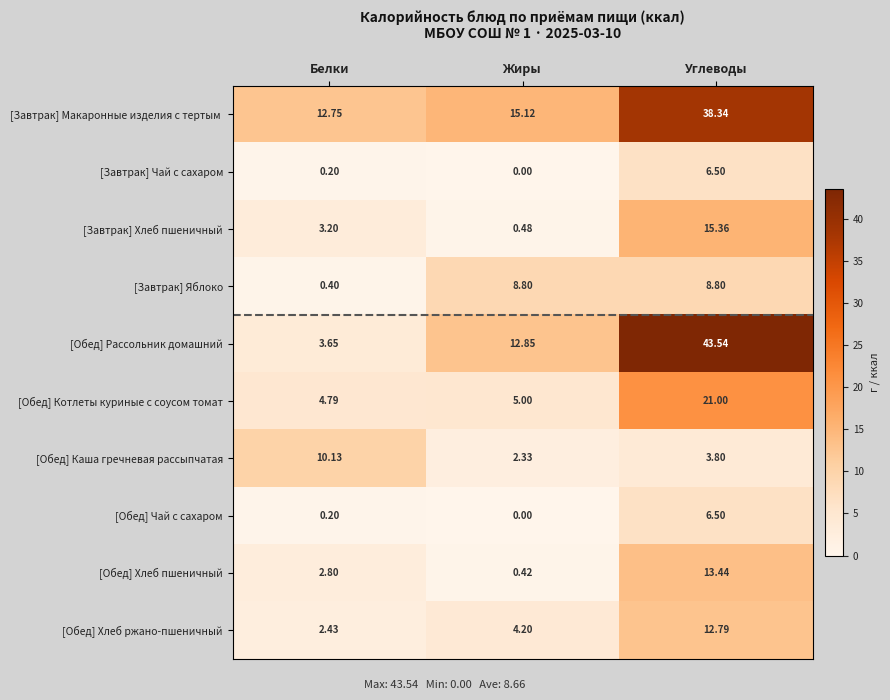

Which label corresponds to the smallest value in the chart?

Жиры